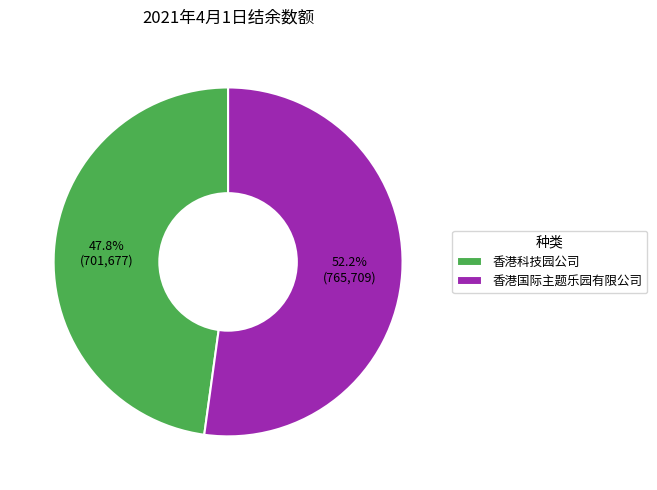

Which has a higher value, 香港科技园公司 or 香港国际主题乐园有限公司?

香港国际主题乐园有限公司